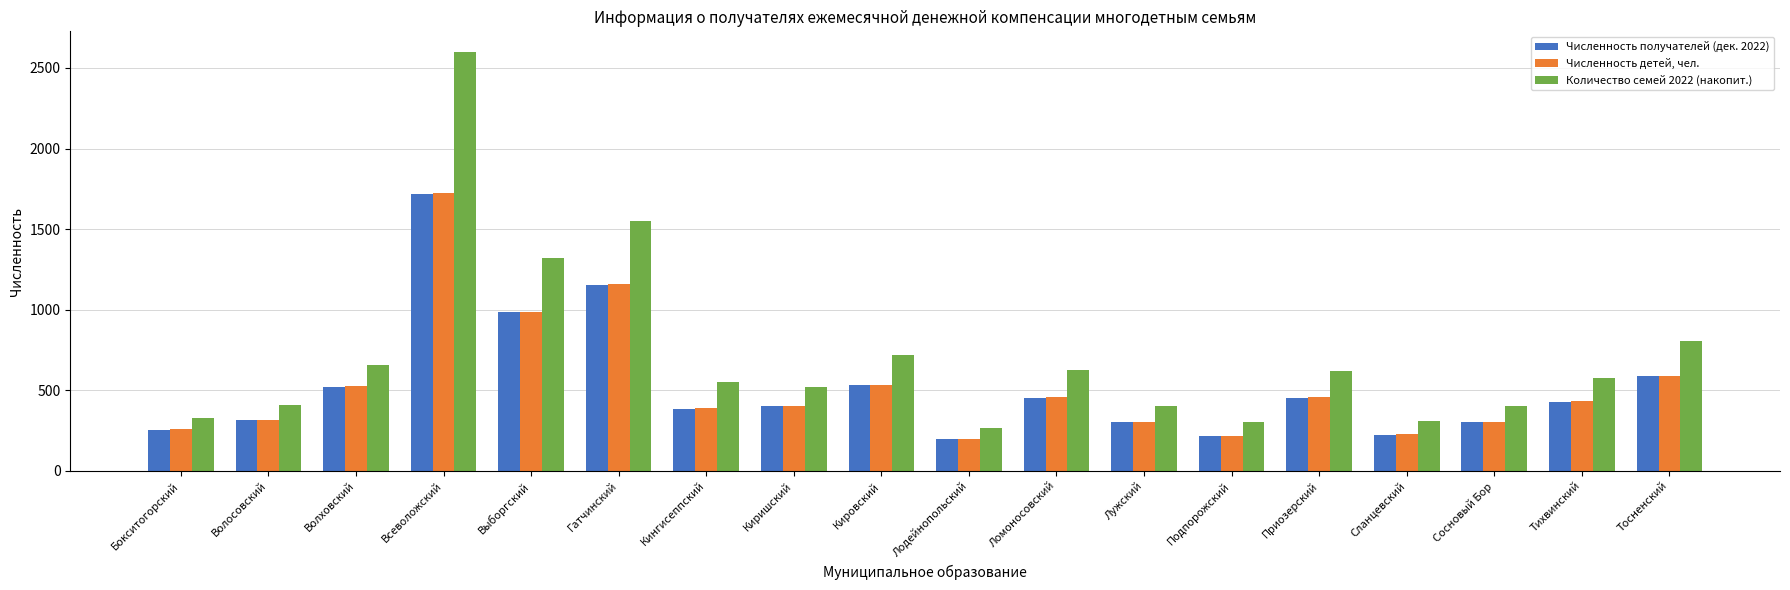

List the series in order of their peak value, lowest first.

Численность получателей (дек. 2022), Численность детей, чел., Количество семей 2022 (накопит.)